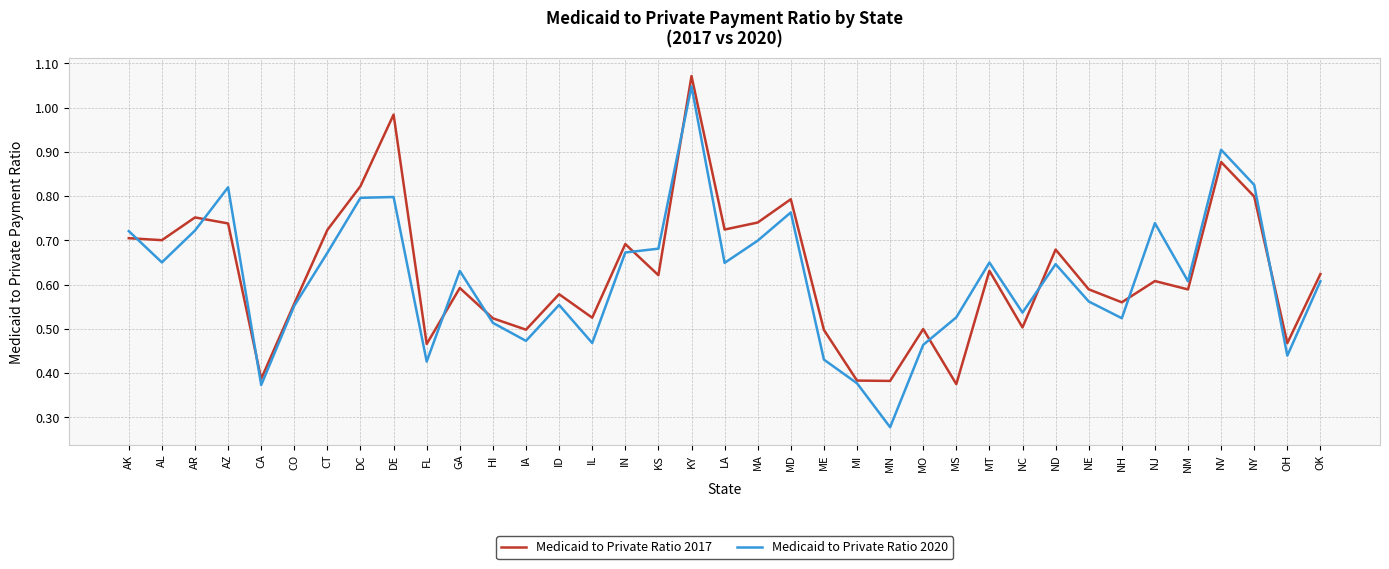

What is the total value across all series at IN?

1.4